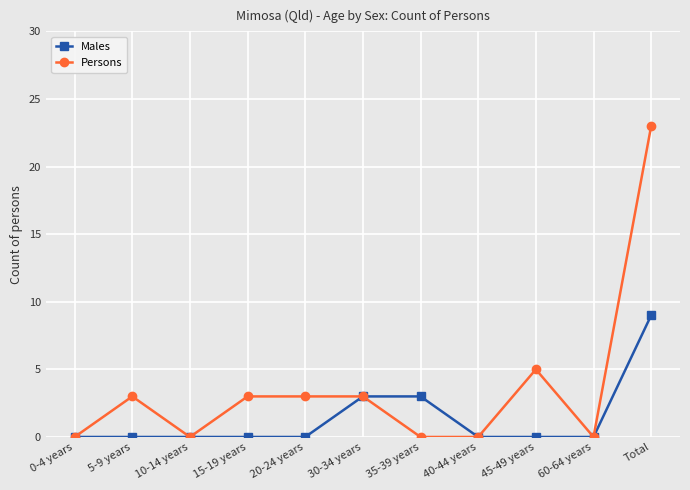

Rank the series by their maximum value, from lowest to highest.

Males, Persons